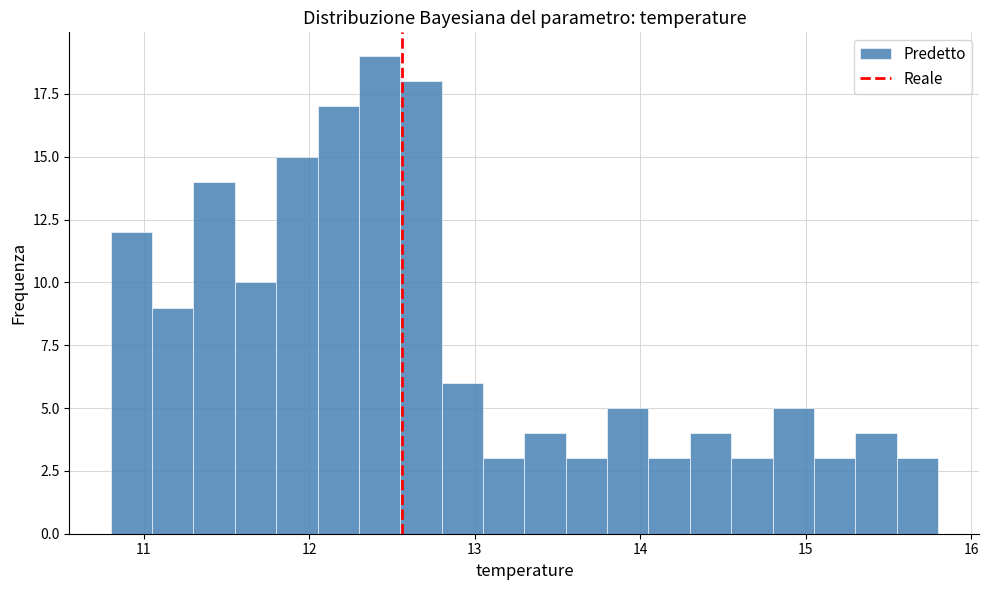

Around what value on the x-axis is the tallest bar? Give the approximate position of its centre, as read against the axis.

12.4